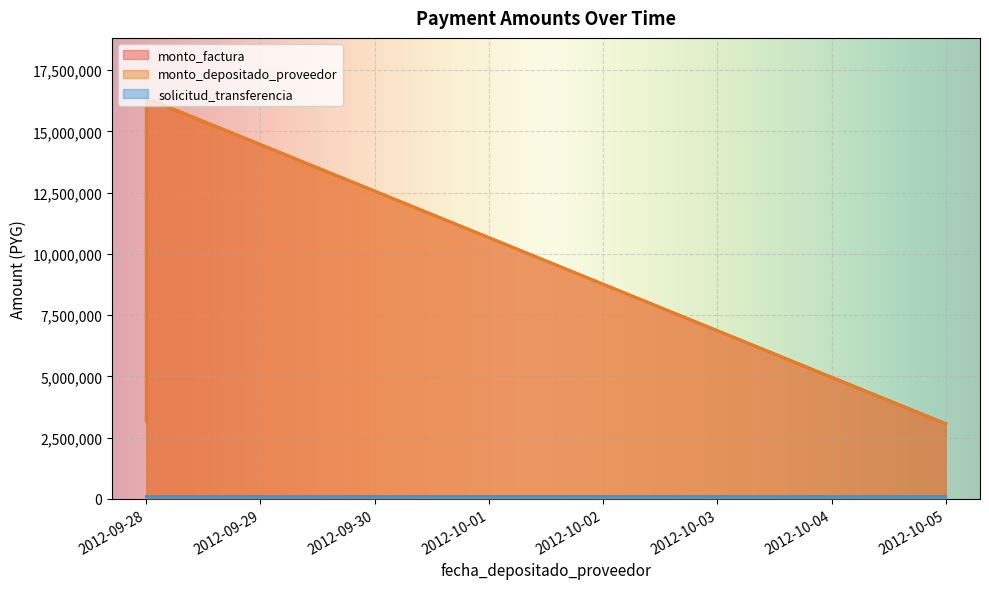

Which series has the largest total across all categories?

monto_factura